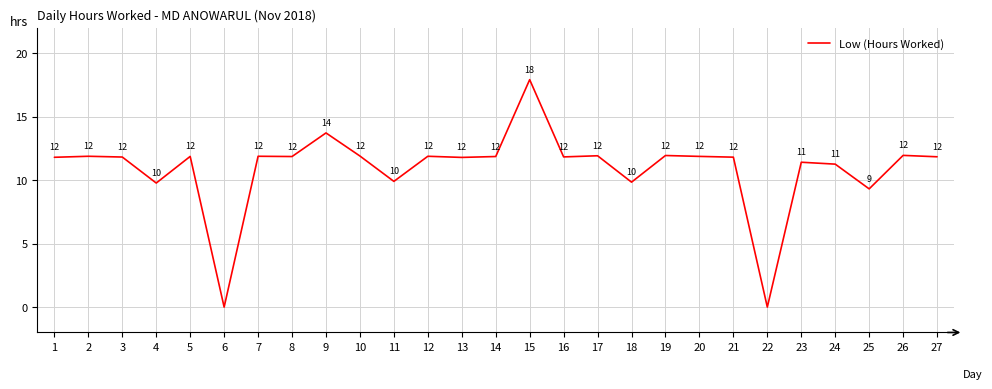

At which category does the data reach its first local valley?

4